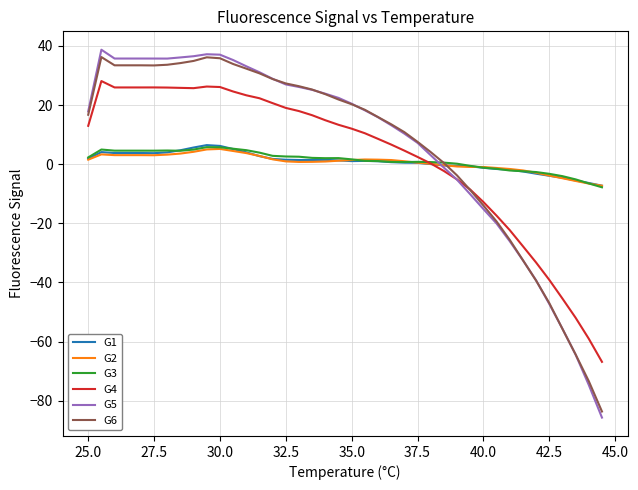

Which series ends up on top after the final intersection of G5 and G3?

G3